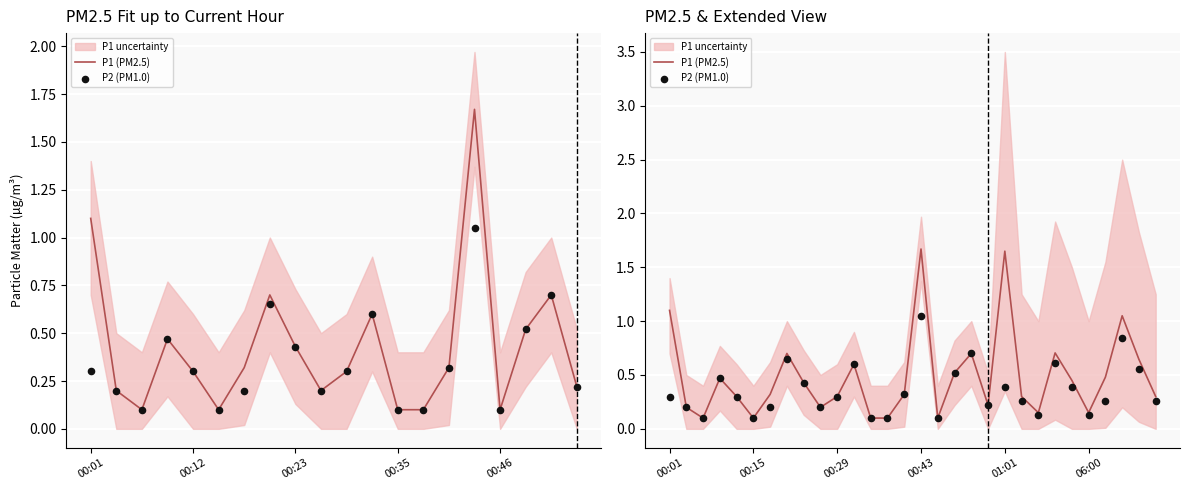

Which series contains the highest Y value?

P1 (PM2.5)